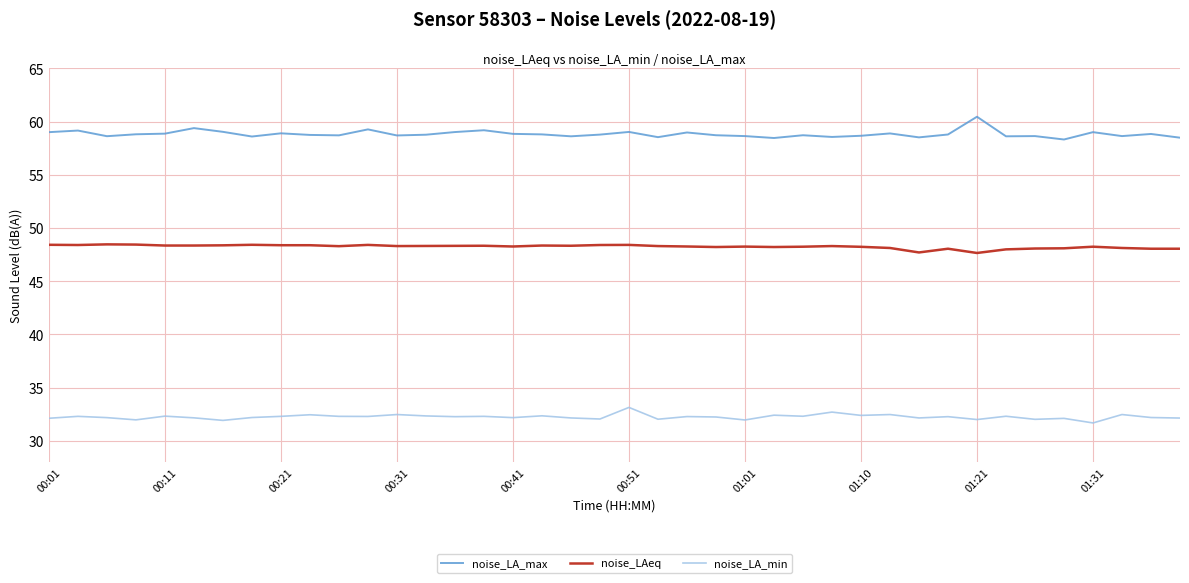

How many categories are shown in the chart?

40